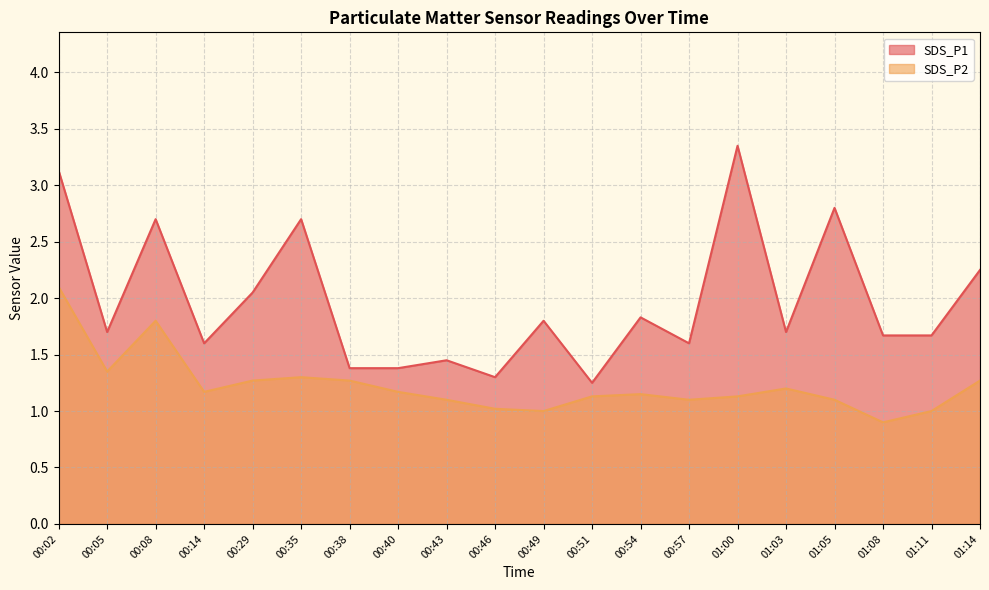

Between 00:57 and 01:08, which series saw the biggest shift?

SDS_P2